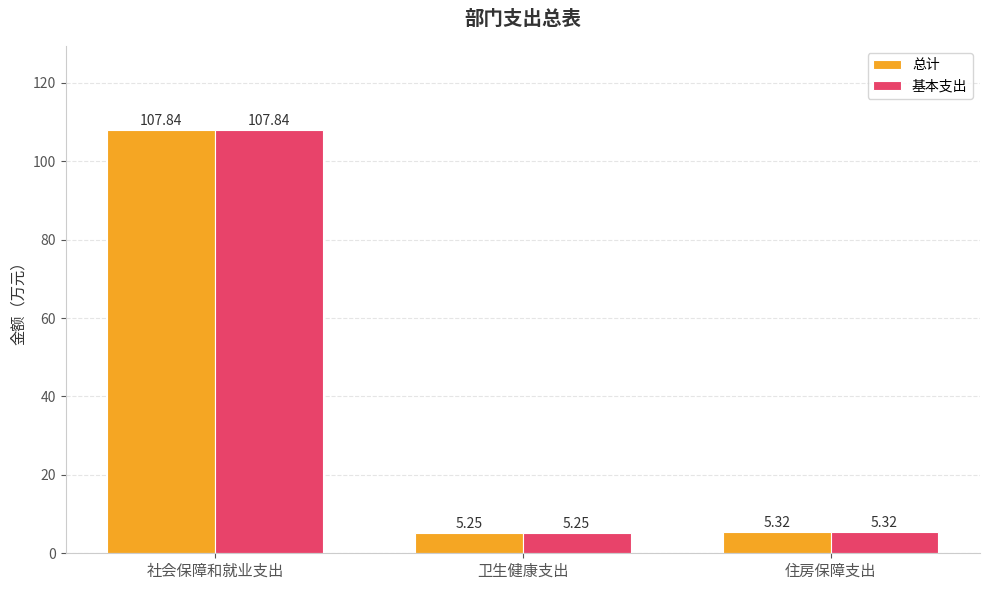

At which label is 总计 closest to 56?

住房保障支出